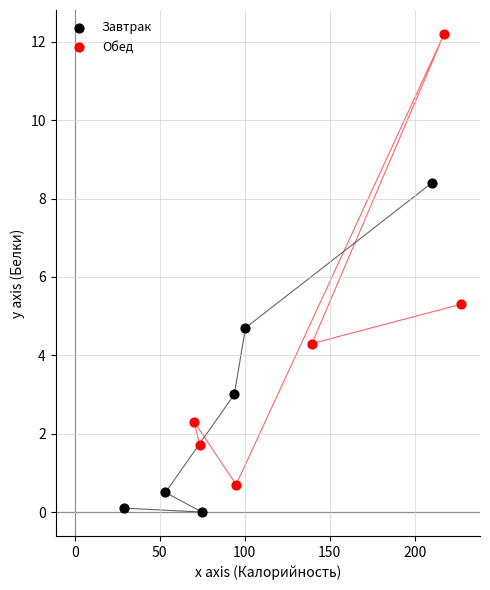

What are all the series names shown in the legend?

Завтрак, Обед